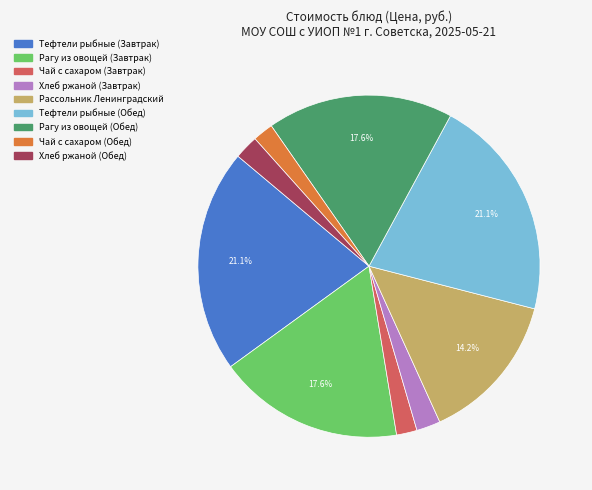

Which has a higher value, Чай с сахаром (Завтрак) or Рагу из овощей (Завтрак)?

Рагу из овощей (Завтрак)